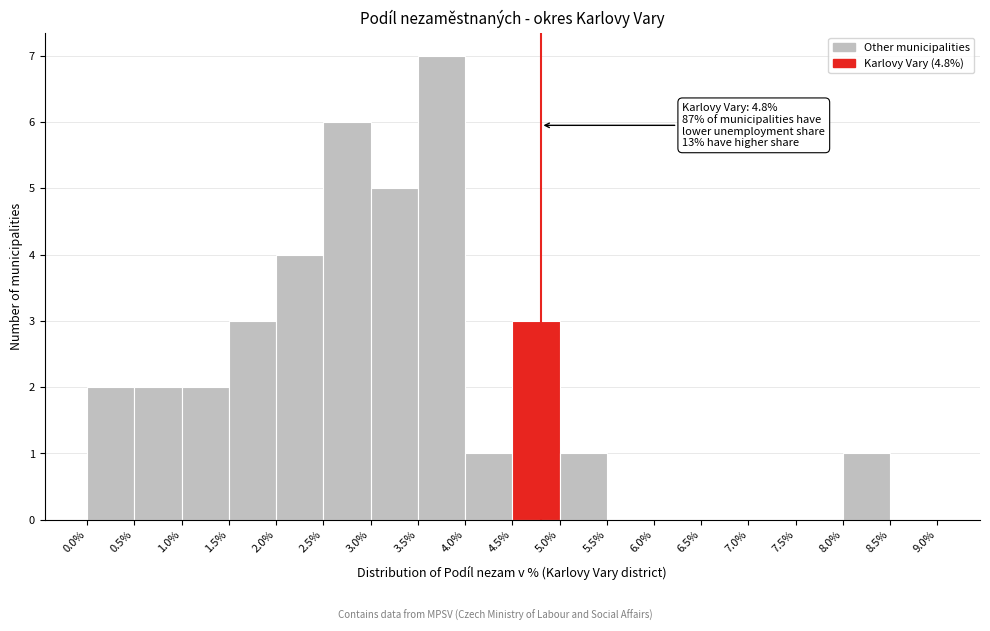

Over which range of the x-axis is the bar tallest?

3.5% to 4.0%